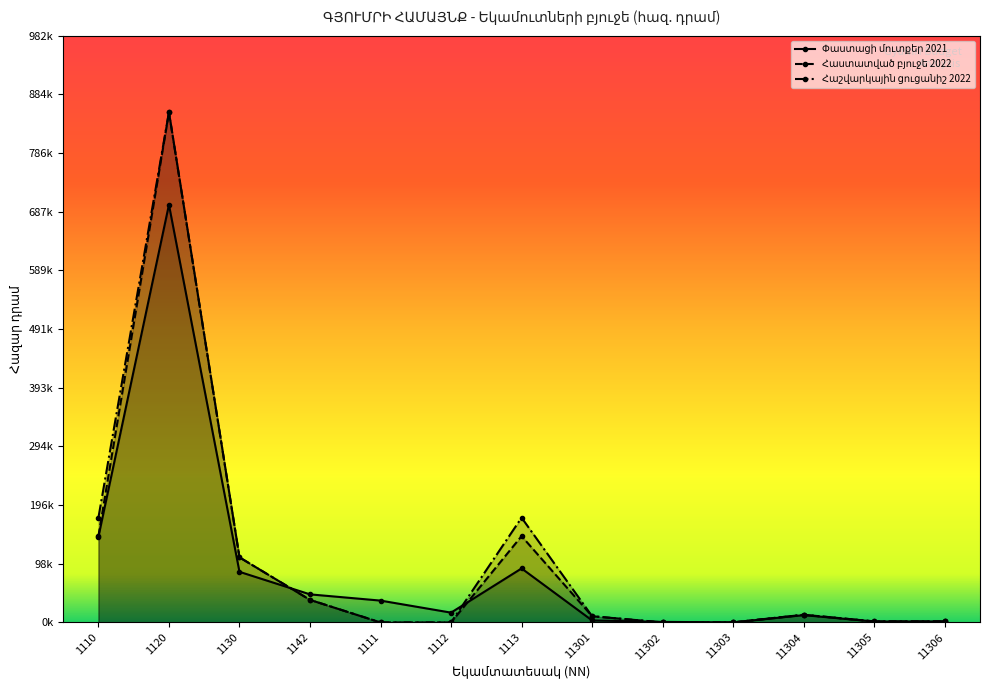

What is the sum of the Փաստացի մուտքեր 2021 values at 1112 and 11303?

16530.1